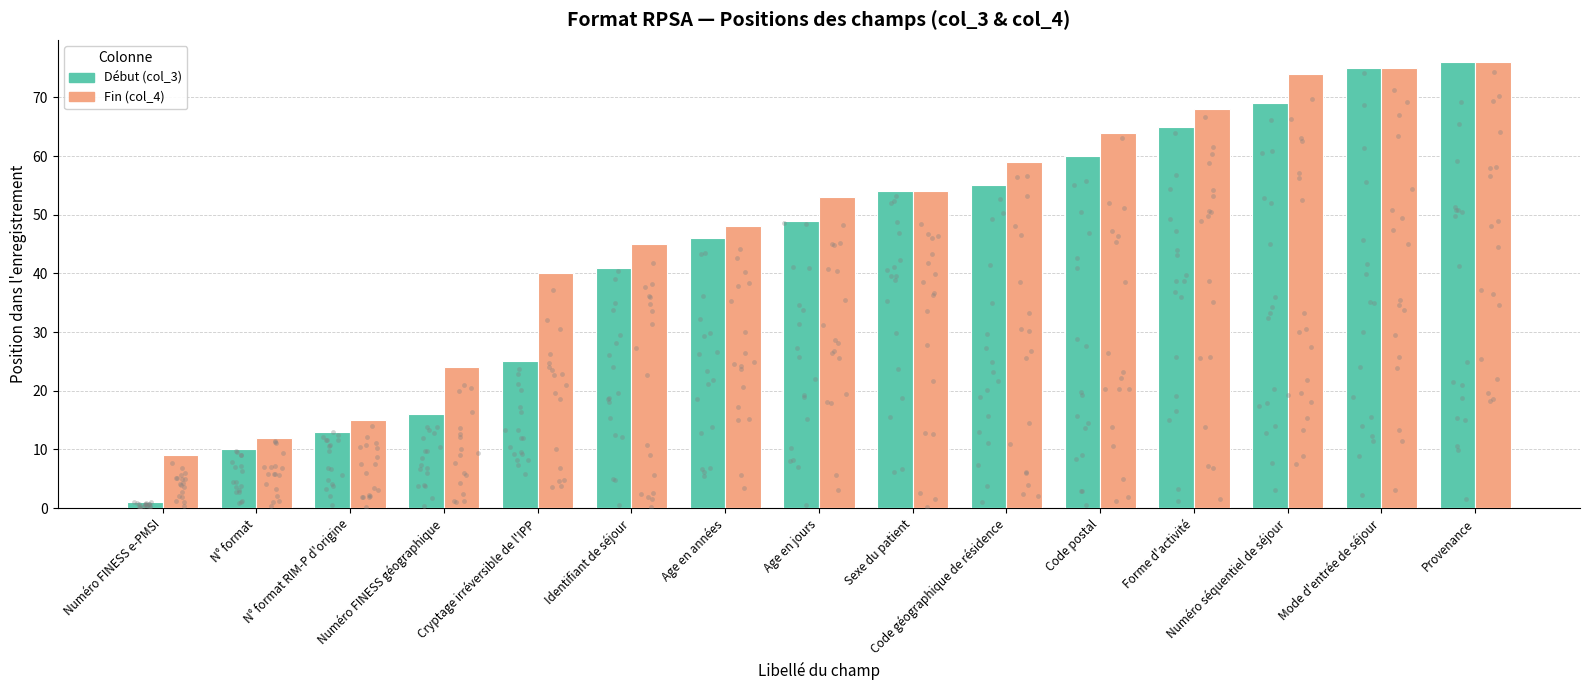

Which series reaches the minimum Y coordinate?

Début (col_3)